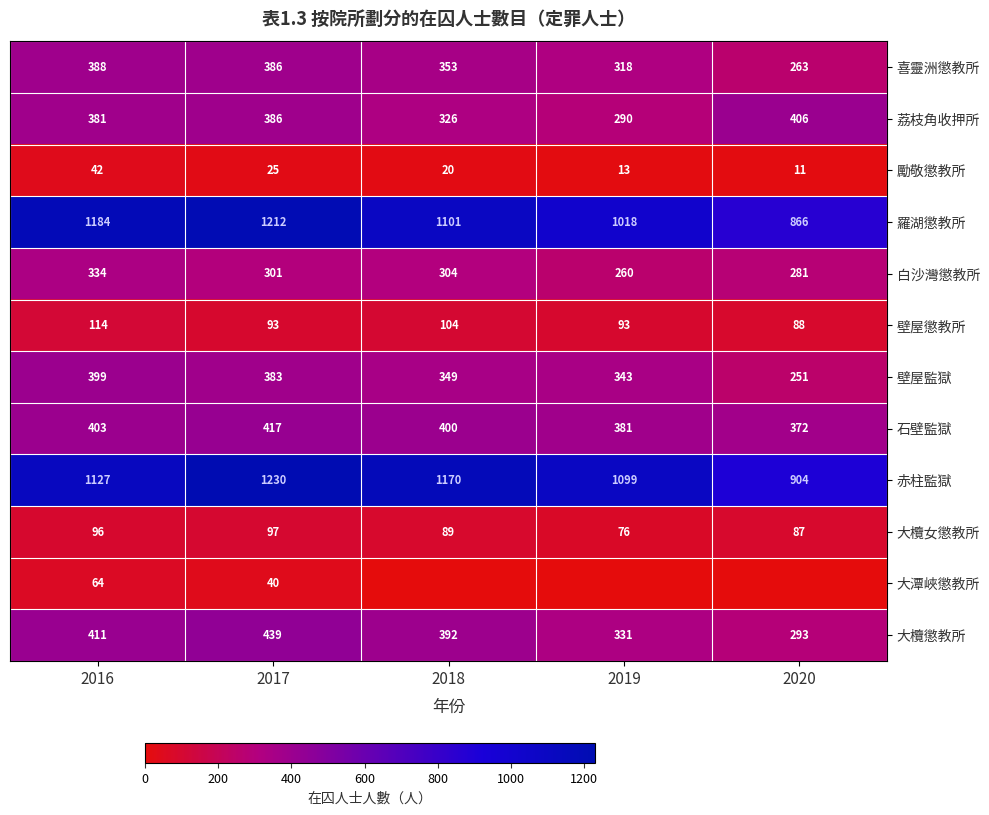

What is the greatest value displayed?

1230